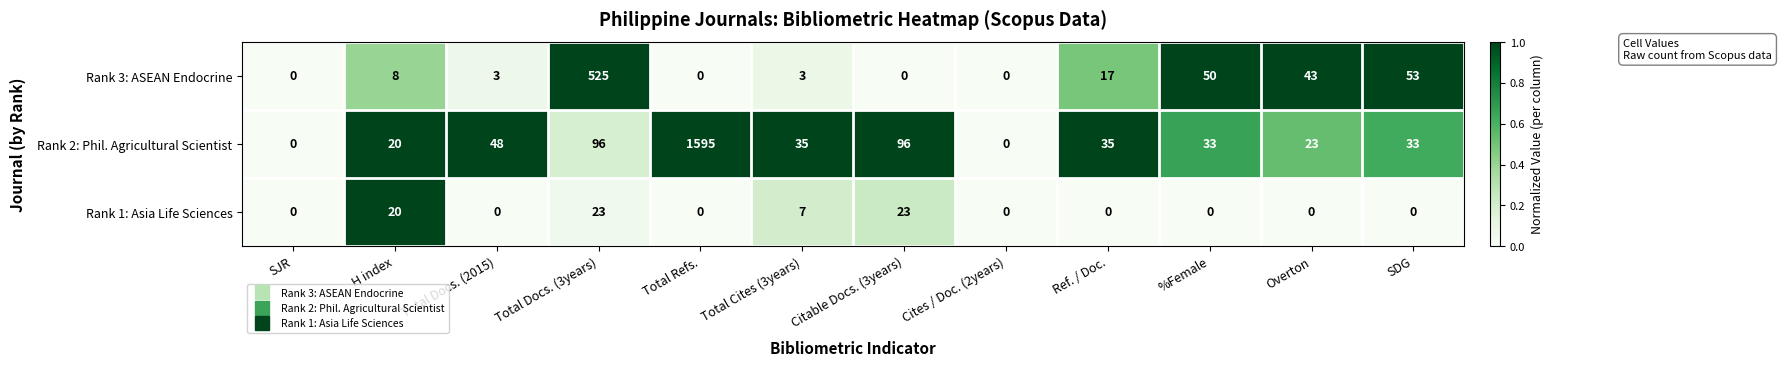

What is the total value across all series at H index?

48